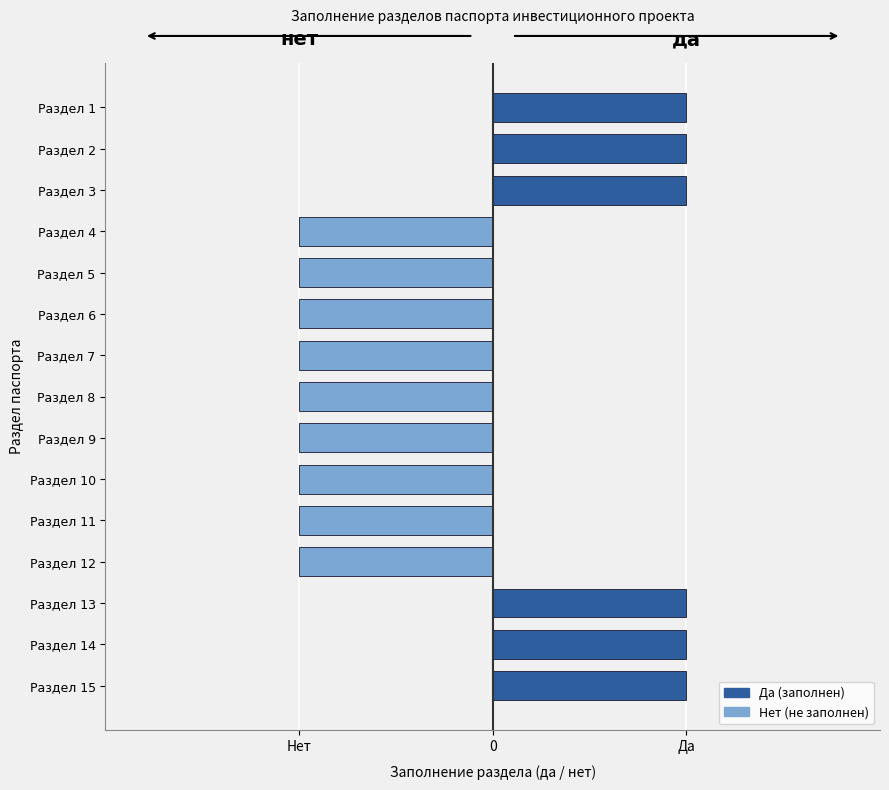

Are the bars horizontal?

Yes